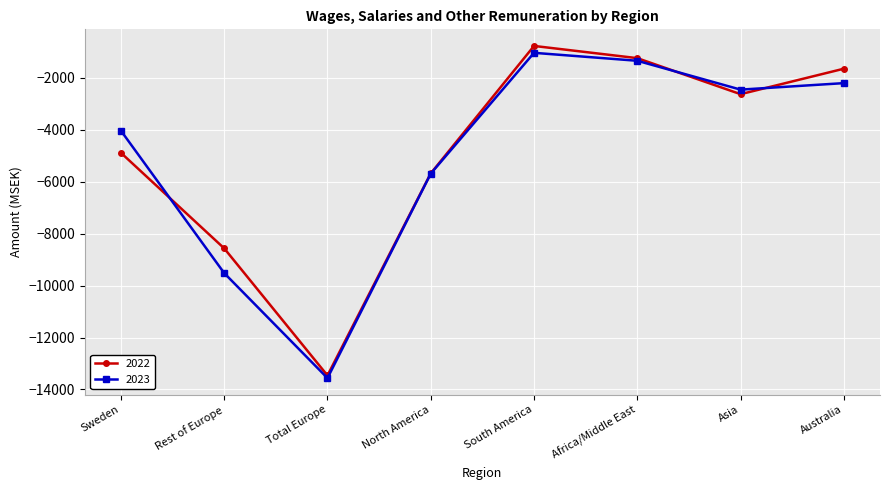

List the labels in order of 2022 value, smallest first.

Total Europe, Rest of Europe, North America, Sweden, Asia, Australia, Africa/Middle East, South America